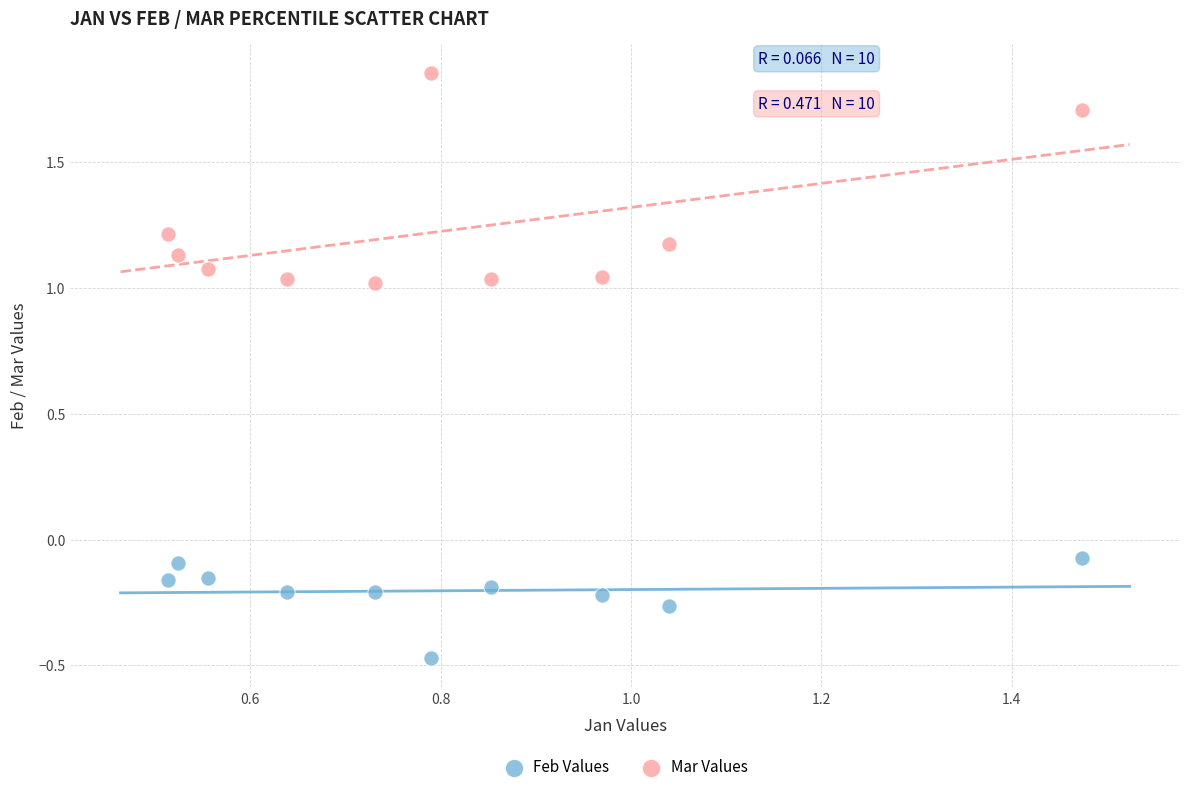

What are all the series names shown in the legend?

Feb Values, Mar Values